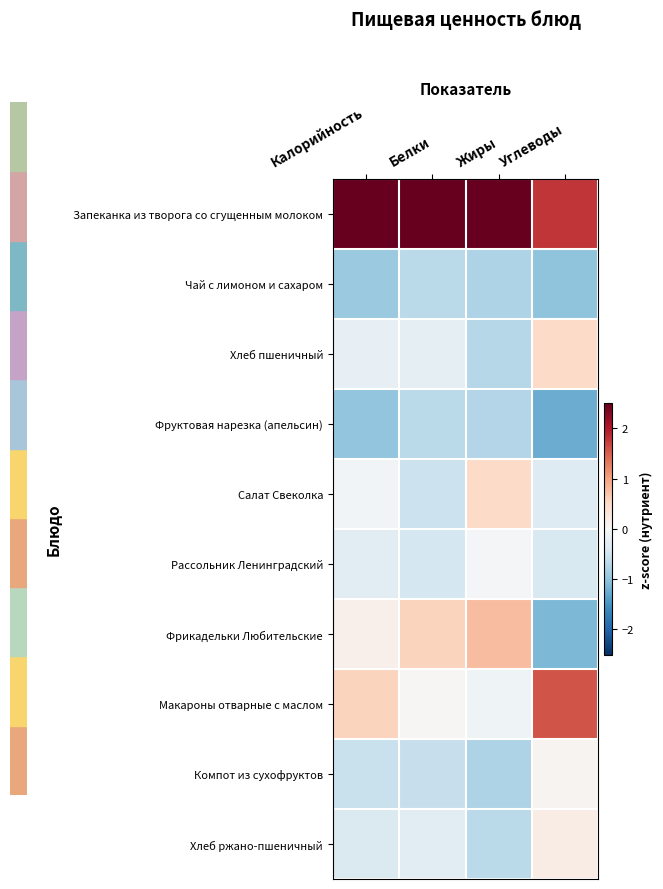

Reading left to right, transcribe all the data shown in this chart.

Запеканка из творога со сгущенным молоком: Калорийность=2.7	Белки=2.8	Жиры=2.5	Углеводы=1.8
Чай с лимоном и сахаром: Калорийность=-0.9	Белки=-0.7	Жиры=-0.8	Углеводы=-1.0
Хлеб пшеничный: Калорийность=-0.2	Белки=-0.2	Жиры=-0.7	Углеводы=0.5
Фруктовая нарезка (апельсин): Калорийность=-1.0	Белки=-0.7	Жиры=-0.7	Углеводы=-1.2
Салат Свеколка: Калорийность=-0.1	Белки=-0.5	Жиры=0.5	Углеводы=-0.3
Рассольник Ленинградский: Калорийность=-0.3	Белки=-0.4	Жиры=-0.0	Углеводы=-0.4
Фрикадельки Любительские: Калорийность=0.1	Белки=0.6	Жиры=0.8	Углеводы=-1.1
Макароны отварные с маслом: Калорийность=0.6	Белки=0.0	Жиры=-0.1	Углеводы=1.6
Компот из сухофруктов: Калорийность=-0.6	Белки=-0.6	Жиры=-0.8	Углеводы=0.1
Хлеб ржано-пшеничный: Калорийность=-0.4	Белки=-0.3	Жиры=-0.7	Углеводы=0.2